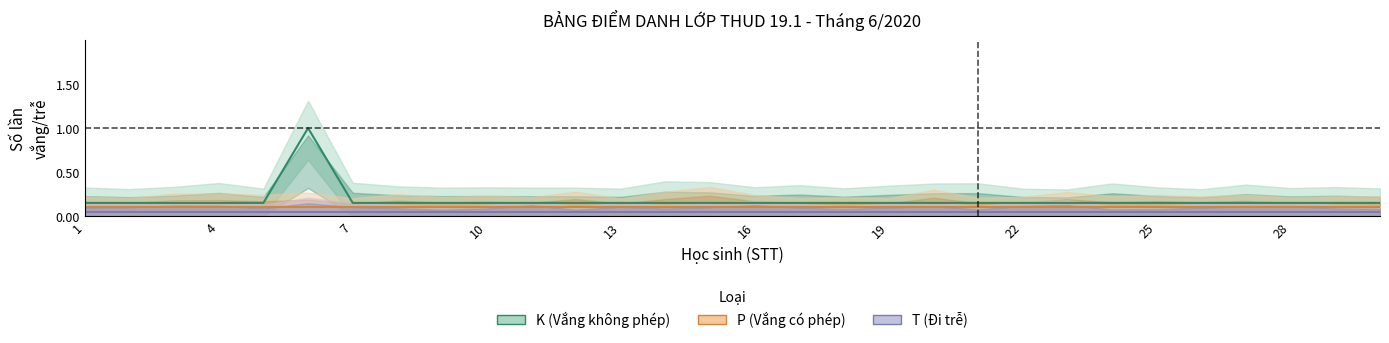

True or false: T and P cross at least once.

False